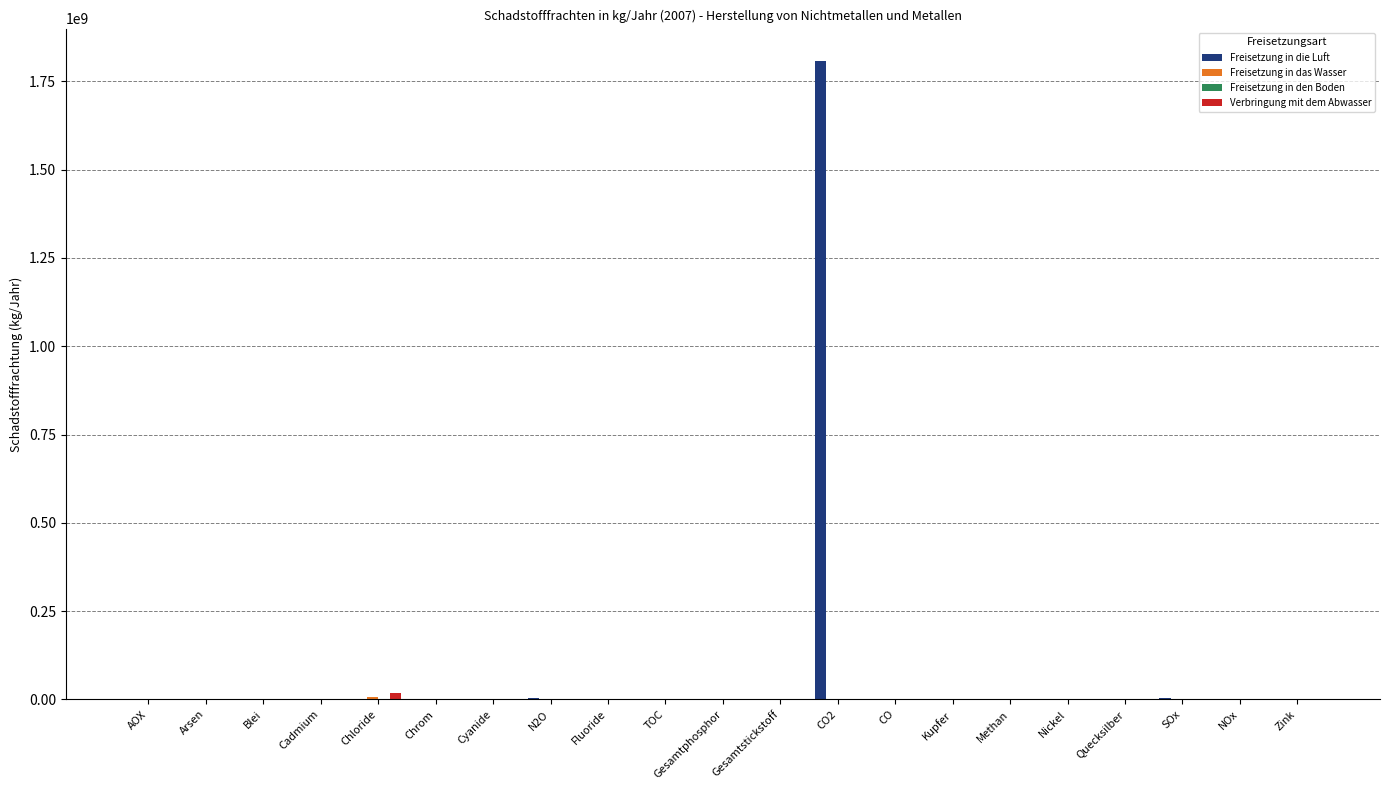

What is the highest value of the Freisetzung in die Luft series?

1809000000